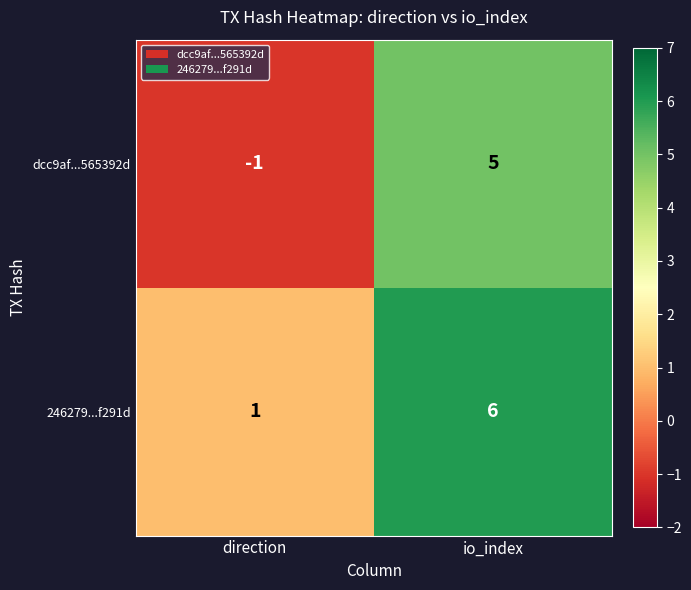

The value of 246279...f291d at direction is 1. True or false?

True